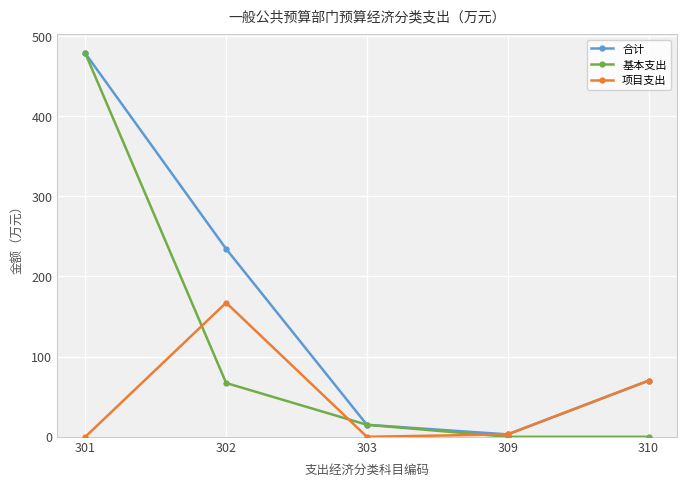

What is the value of the 基本支出 point at the 2nd from the left?

67.1